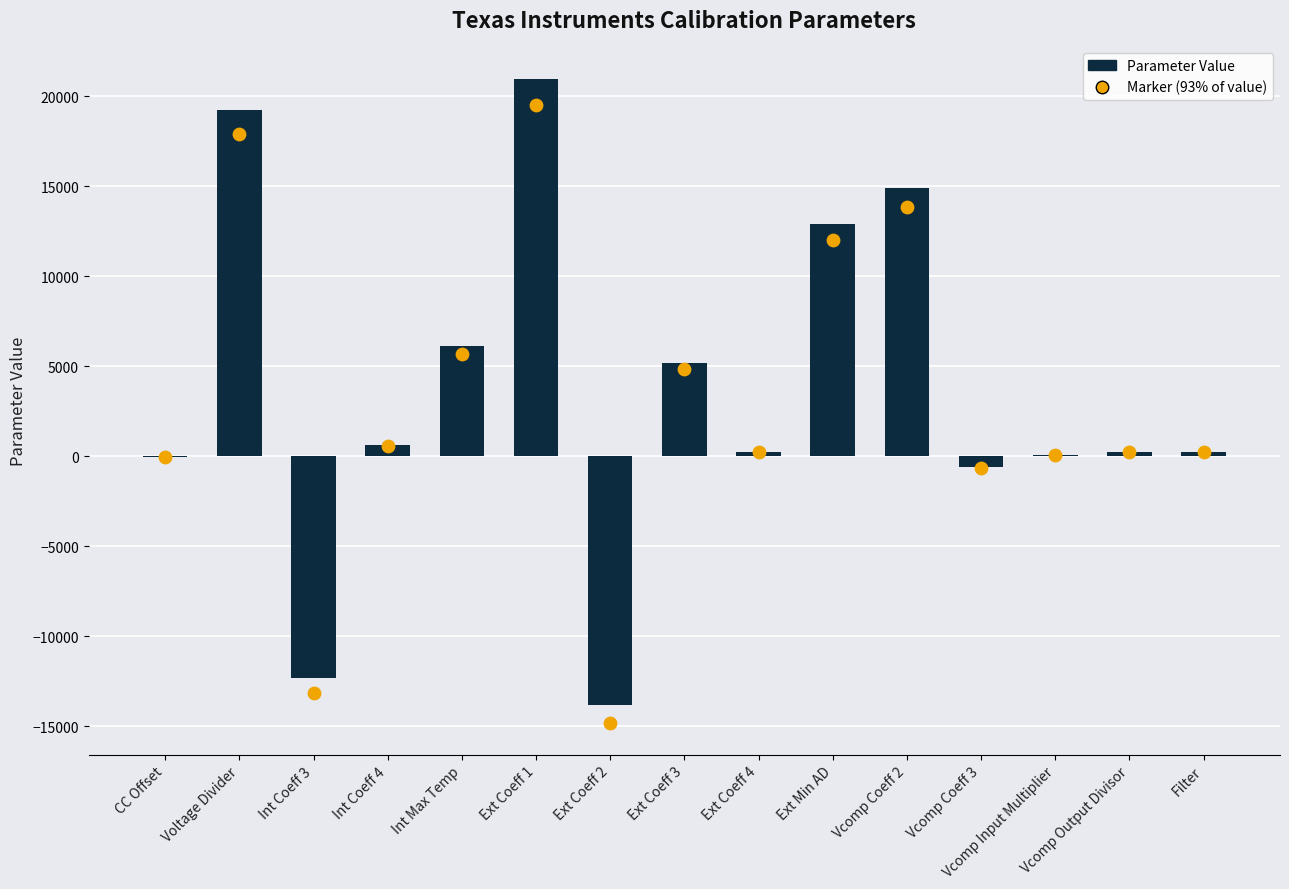

What is the change in value from CC Offset to Int Max Temp?

+6173.8